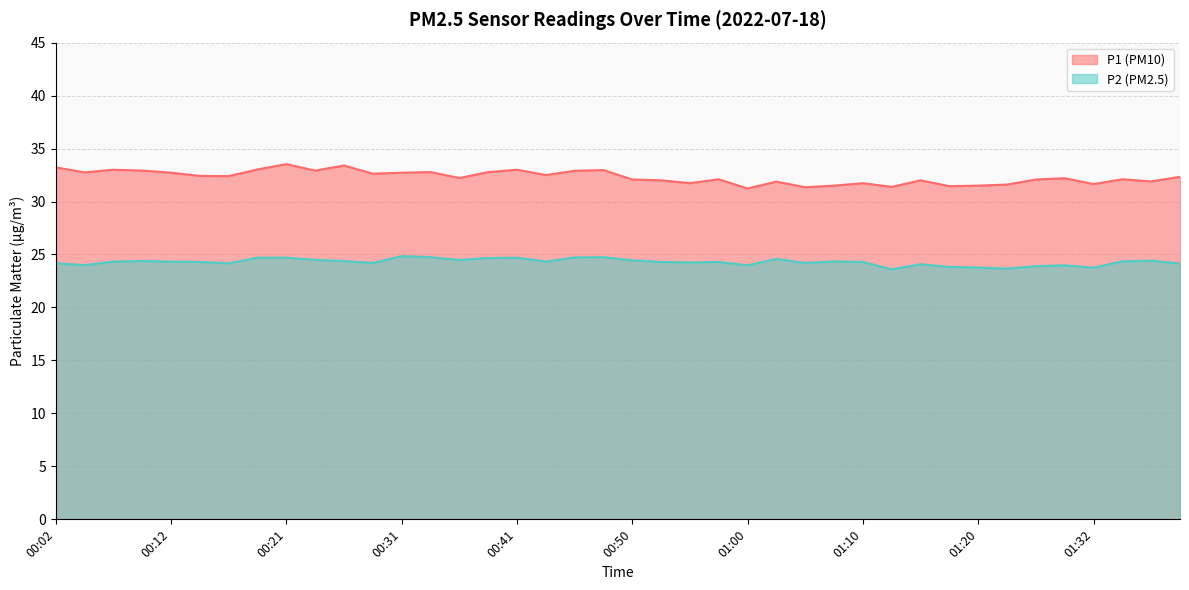

Where does the P1 series first go above 32?

00:02